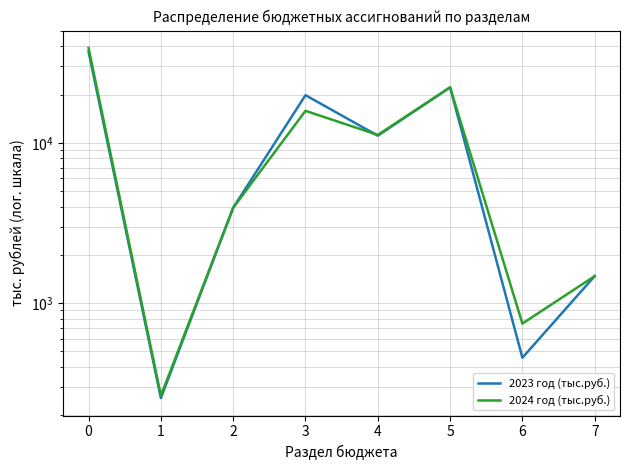

The 2024 год (тыс.руб.) series shows 51979.7 at 0. True or false?

False